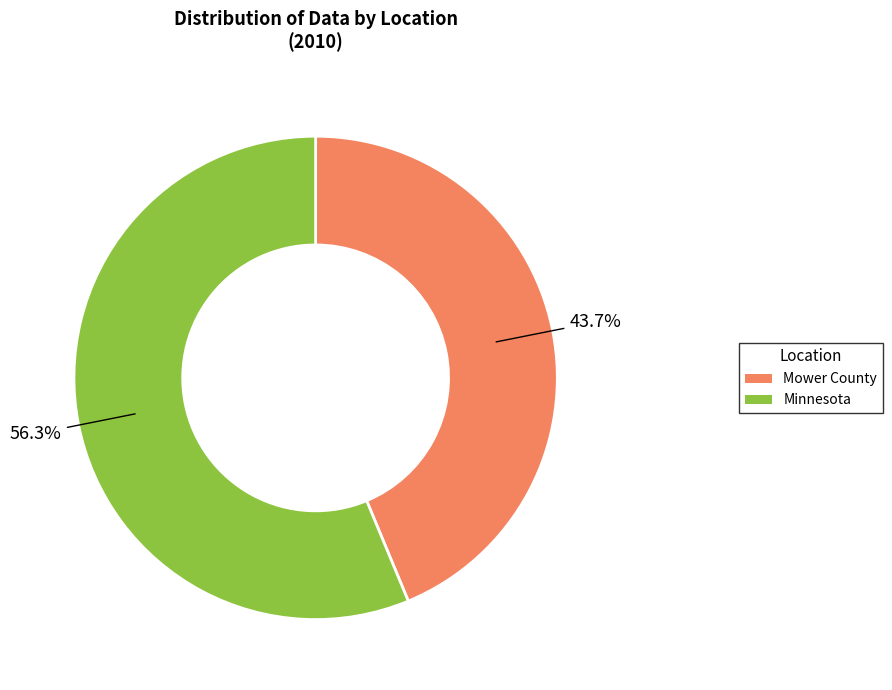

Combined, what portion of the pie is Mower County and Minnesota?

100.0%